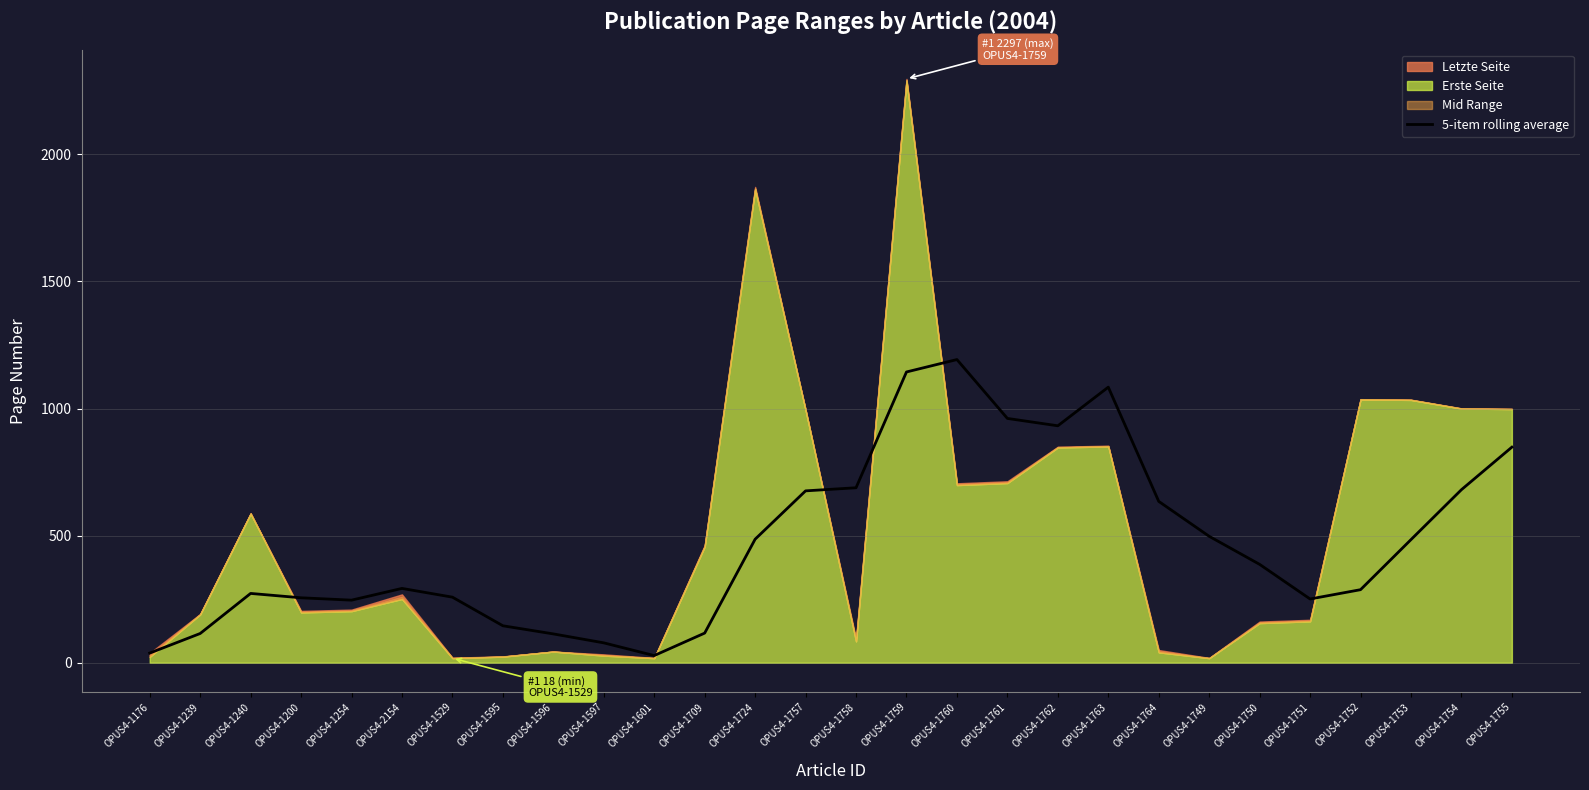

Which category has the lowest value across all series?

OPUS4-1601